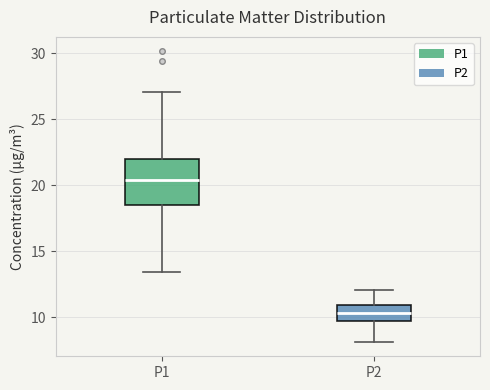

Reading left to right, read every box against the y-axis: the position of its median line, the range the box covers, and the ends of its whiskers. The values are not printed on the chart, so give them approximately, as read against the axis.

P1: median 20.5, box 18.5 to 22.0, whiskers 13.5 to 27.0
P2: median 10.5, box 9.5 to 11.0, whiskers 8.0 to 12.0